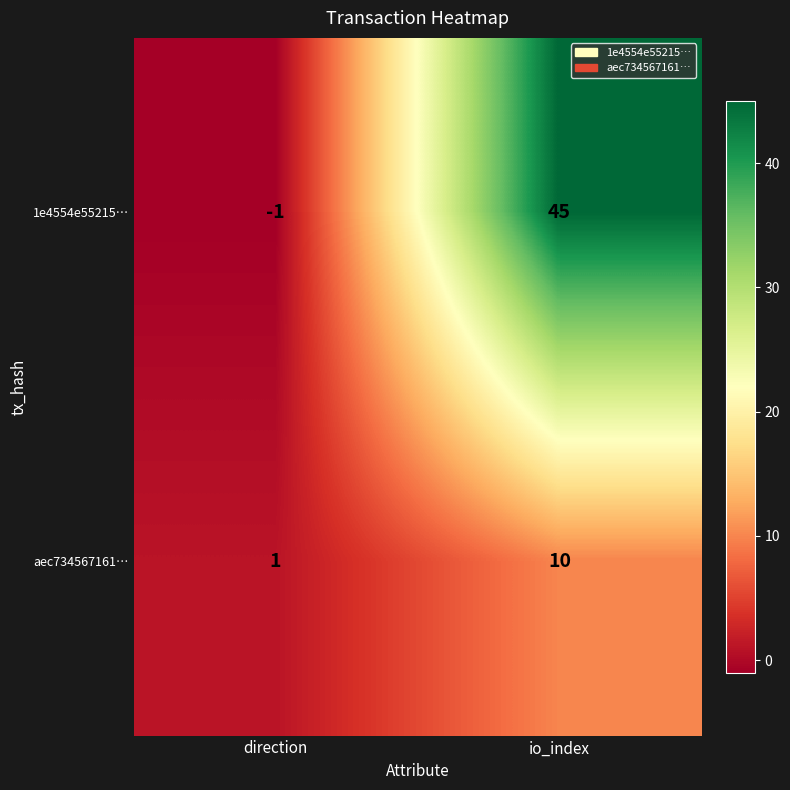

What is the sum of all 1e4554e55215… values?

44